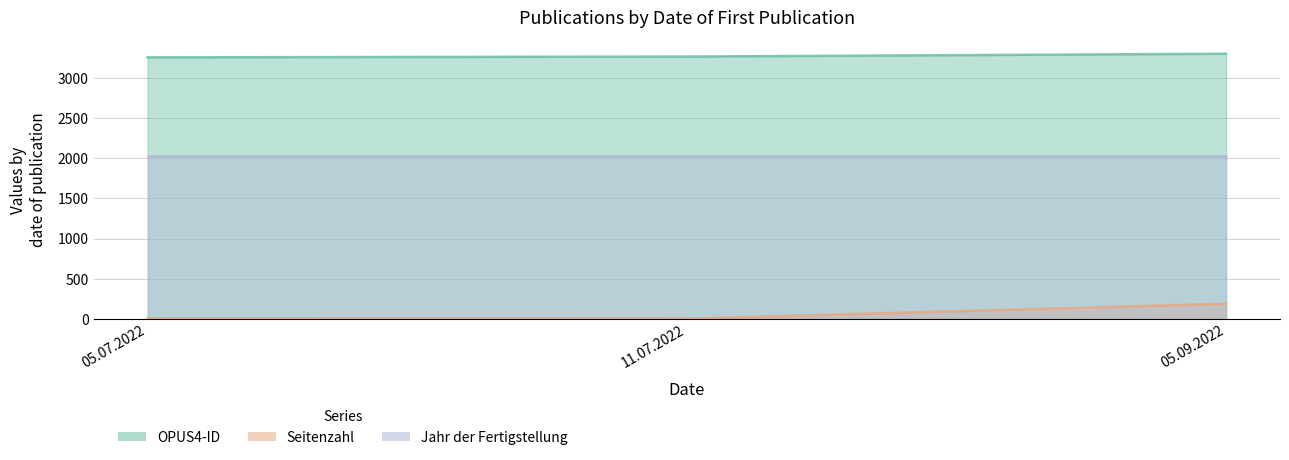

Between 05.07.2022 and 05.09.2022, which series saw the biggest shift?

Seitenzahl